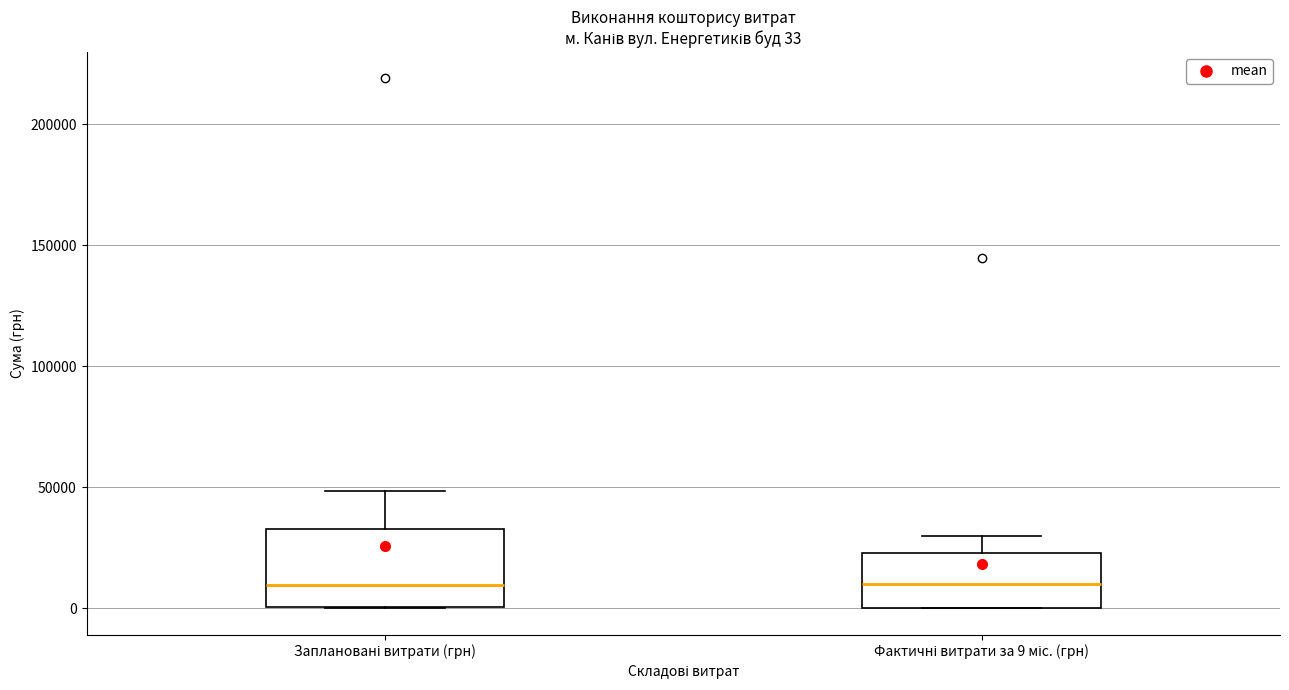

Comparing the boxes themselves (not the whiskers), which one is the tallest?

Заплановані витрати (грн)